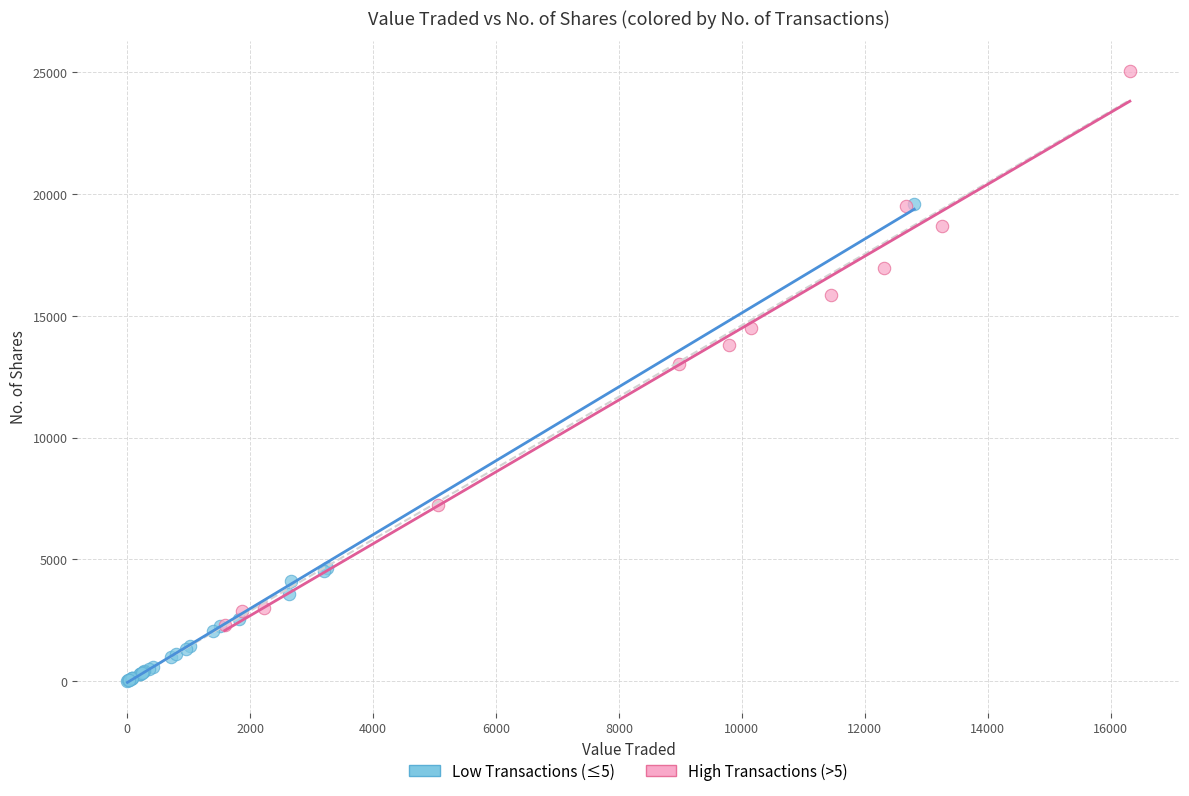

Which series reaches the maximum Y coordinate?

High Transactions (>5)